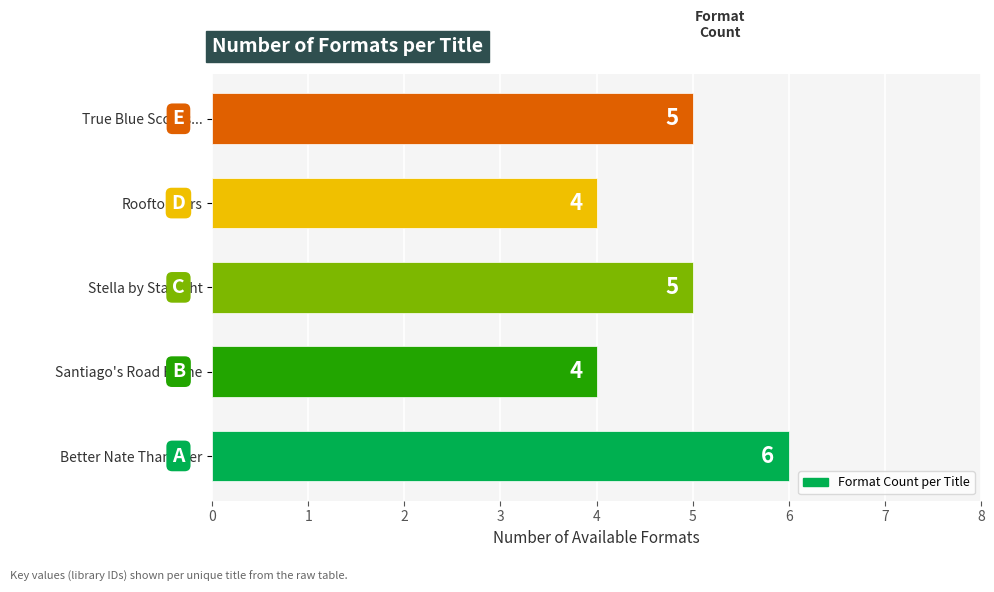

Approximately how many times larger is the value at True Blue Scouts... compared to Better Nate Than Ever?

0.8